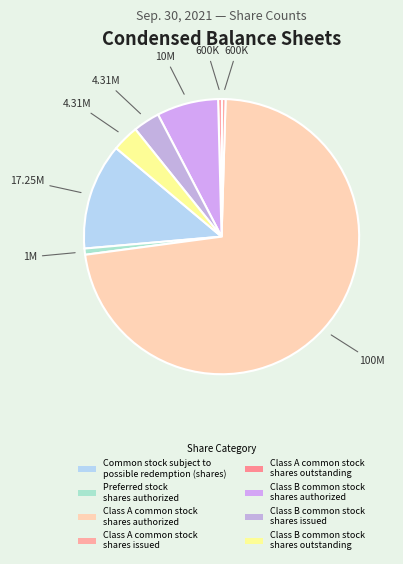

Count the number of slices in the pie.

8